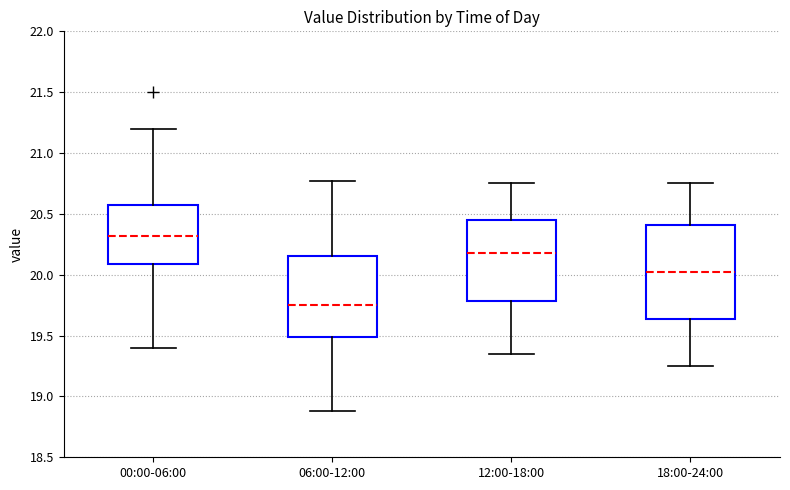

Which box's median line is the lowest?

06:00-12:00